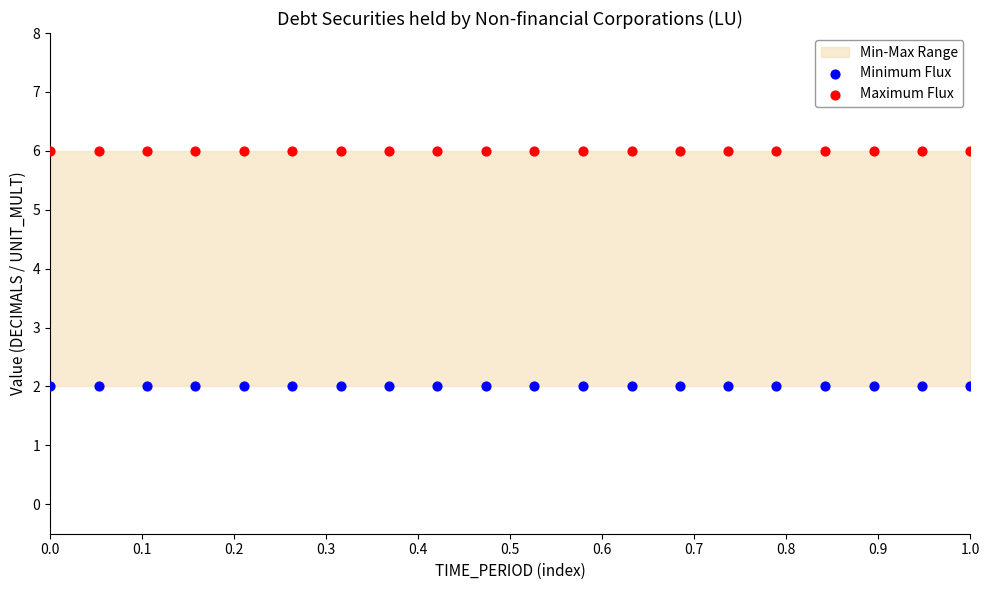

Which series contains the lowest Y value?

Minimum Flux